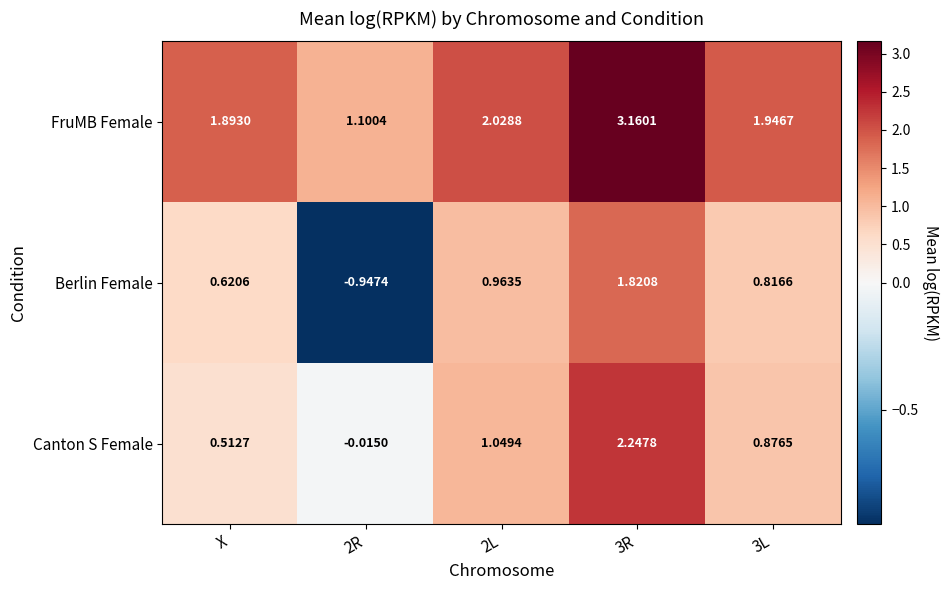

At which label does Berlin Female first exceed 0?

X